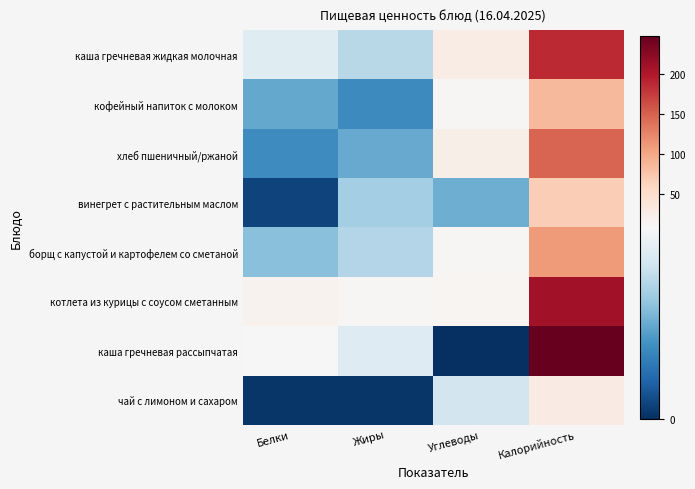

At which category is the sum across all series the highest?

Калорийность